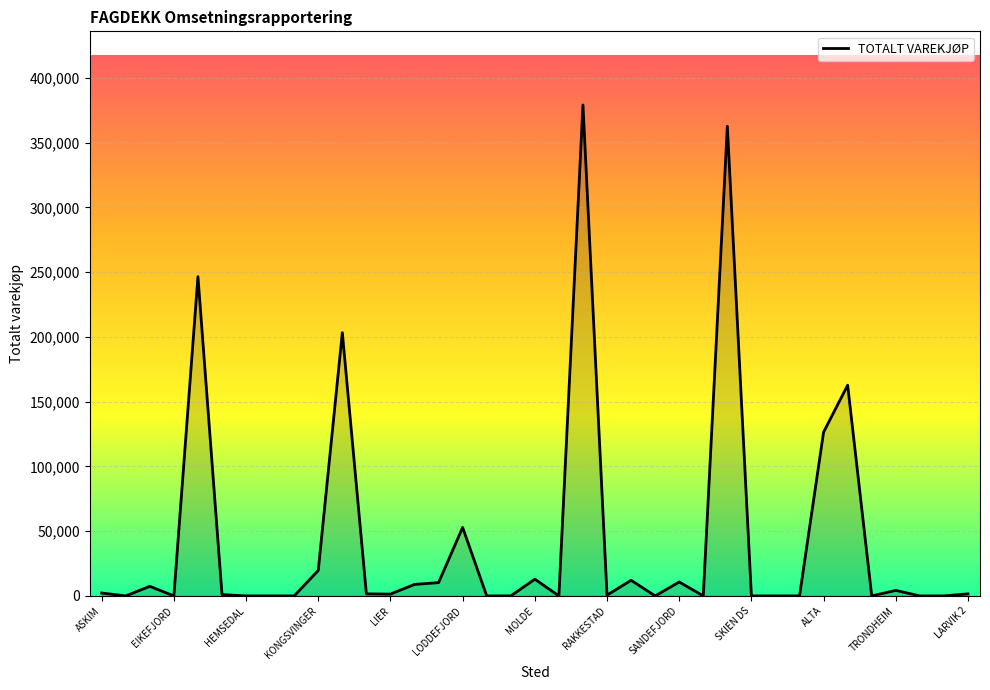

What is the maximum value shown in the chart?

379000